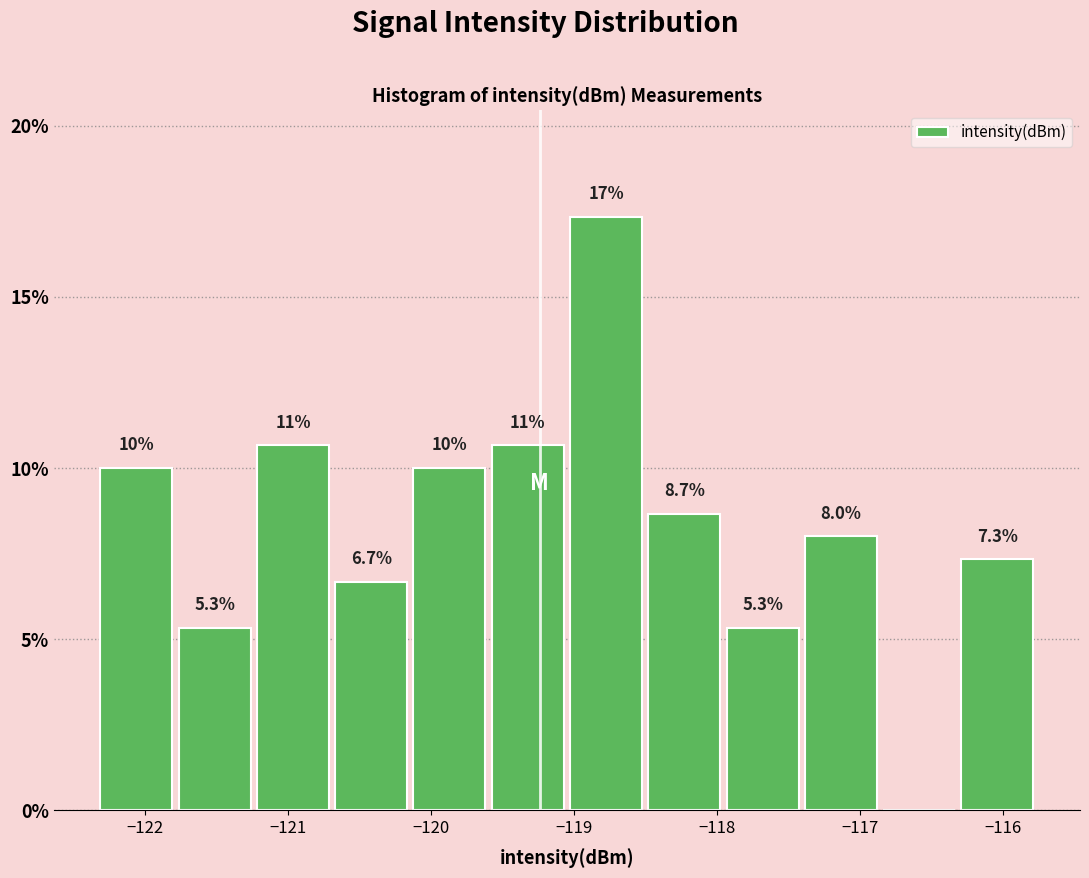

Over which range of the x-axis is the bar tallest?

-119.0 to -118.5